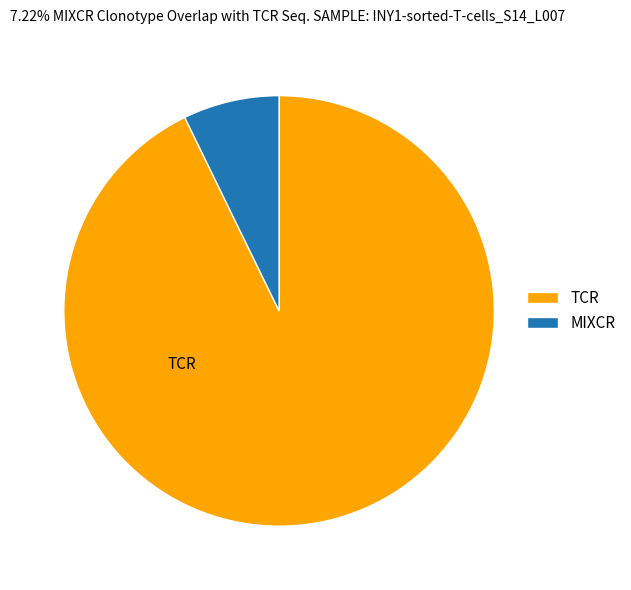

Count the number of slices in the pie.

2